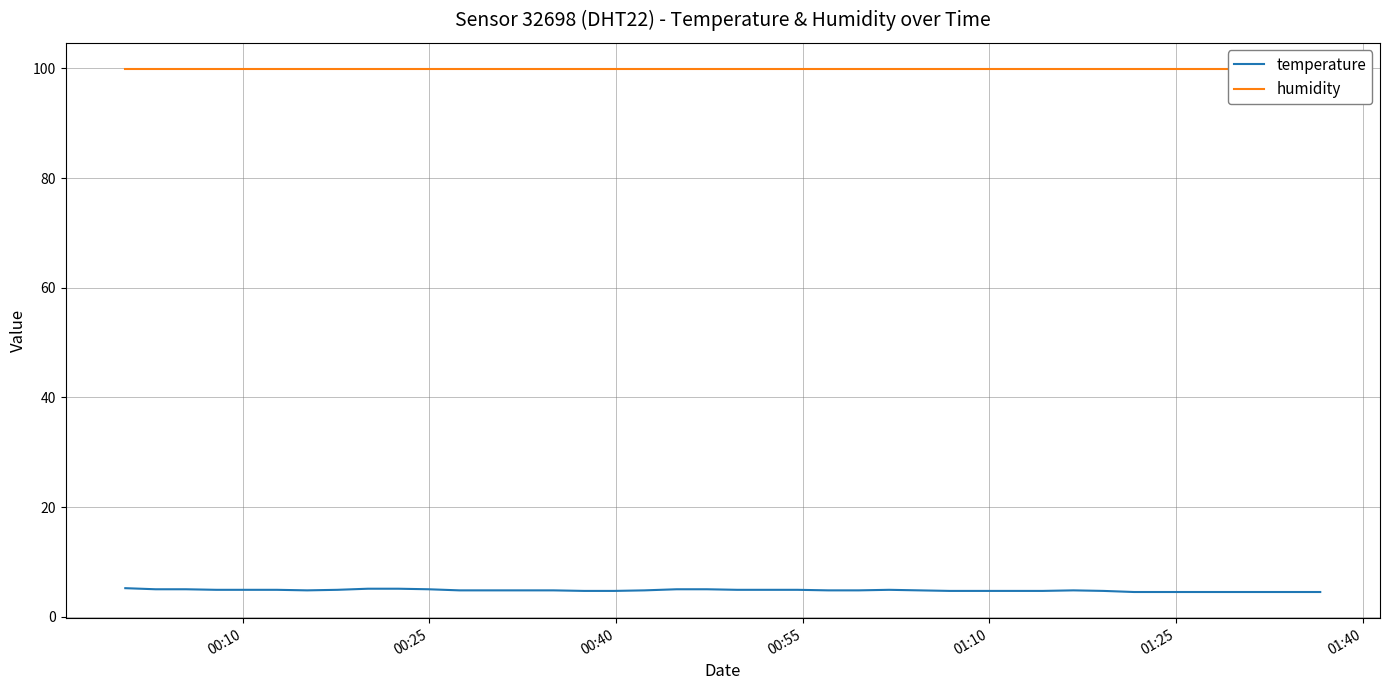

Which series has the widest spread of values?

temperature